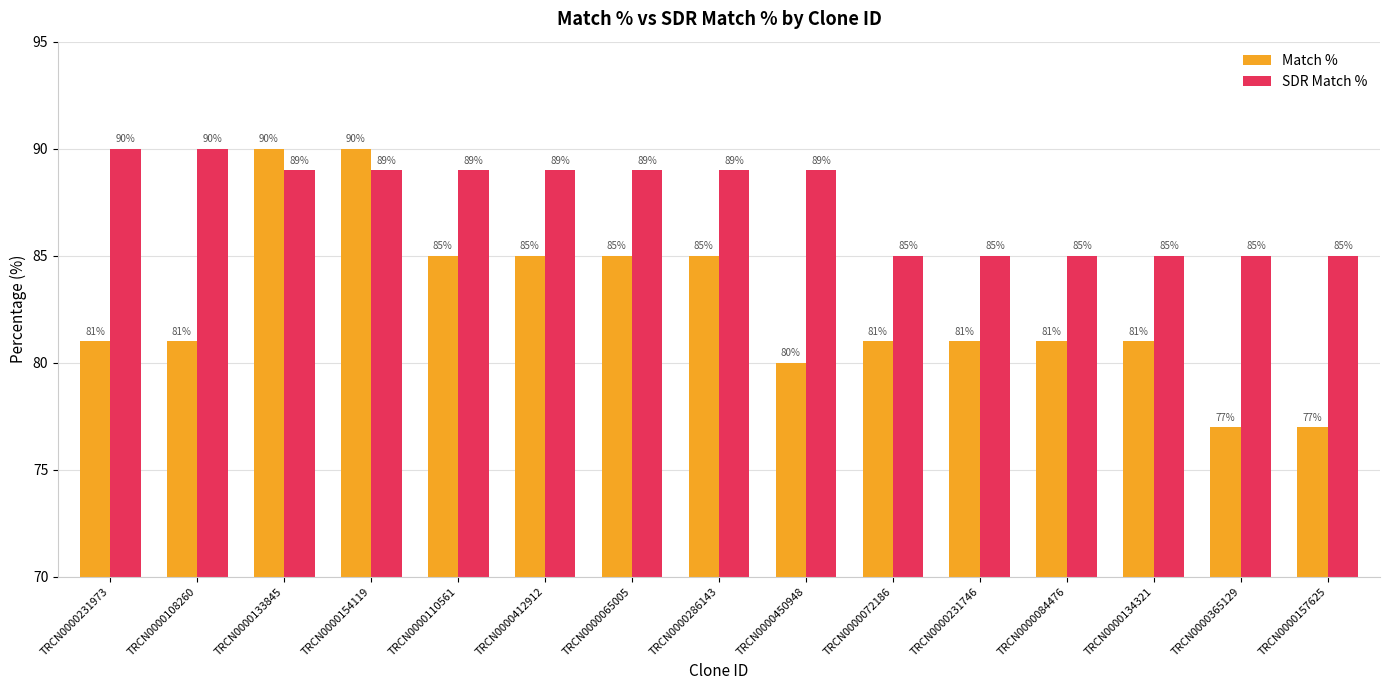

How many distinct data groups are displayed?

2